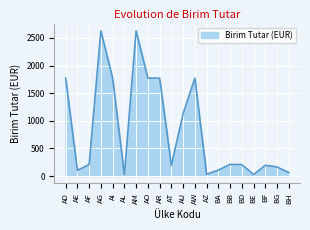

At which label is the value closest to 1326?

AU